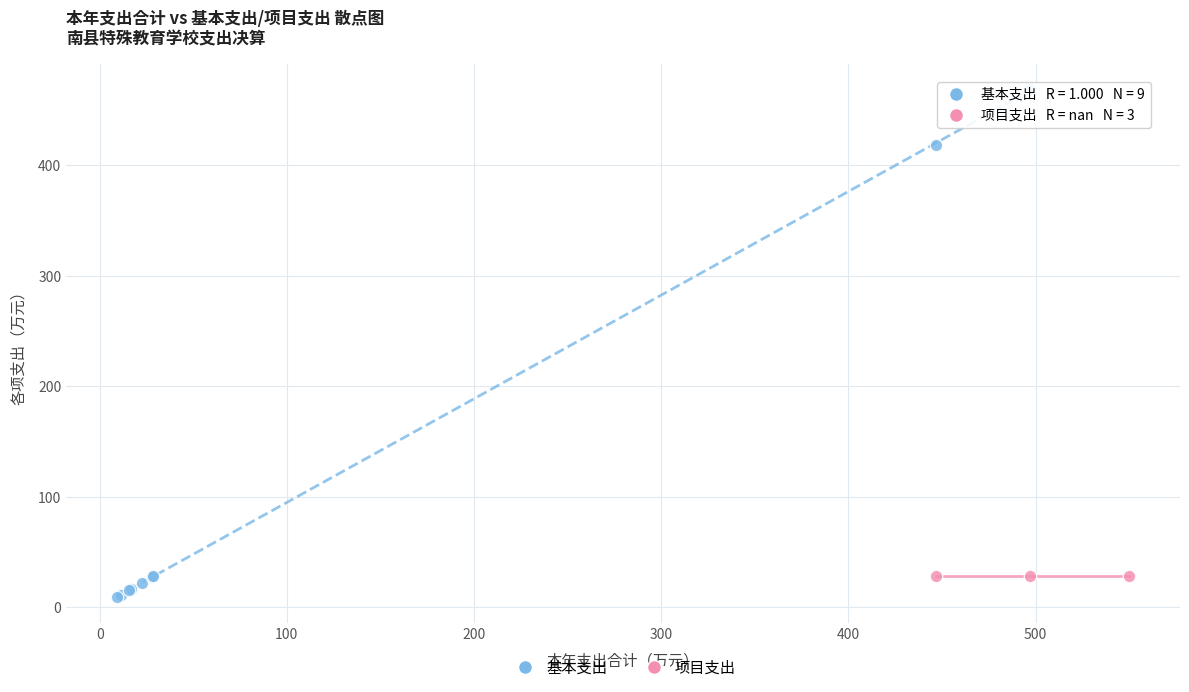

Which series contains the highest Y value?

基本支出